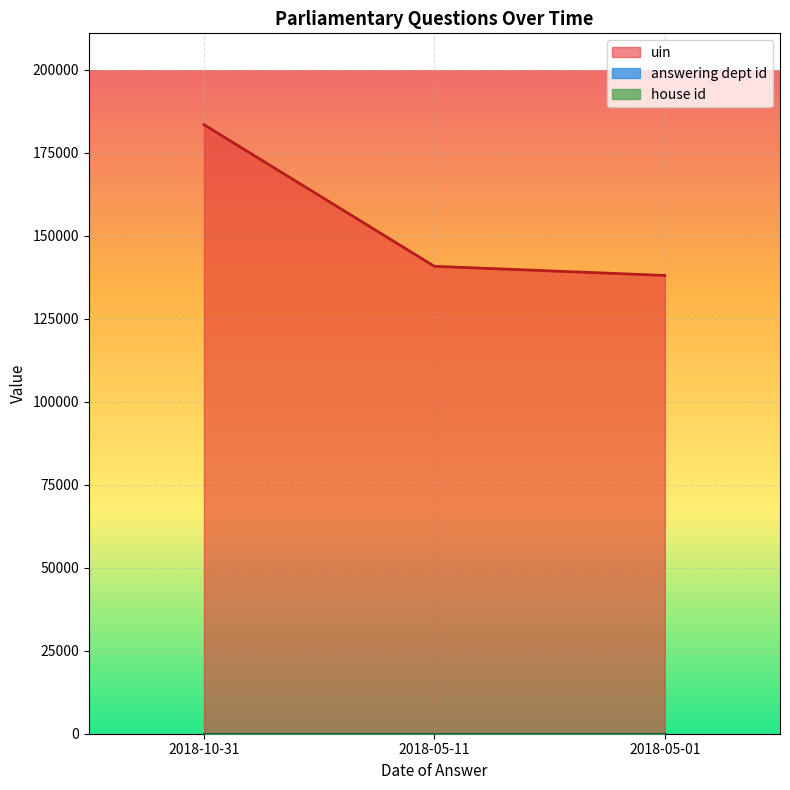

Which series has the largest range (max minus min)?

uin